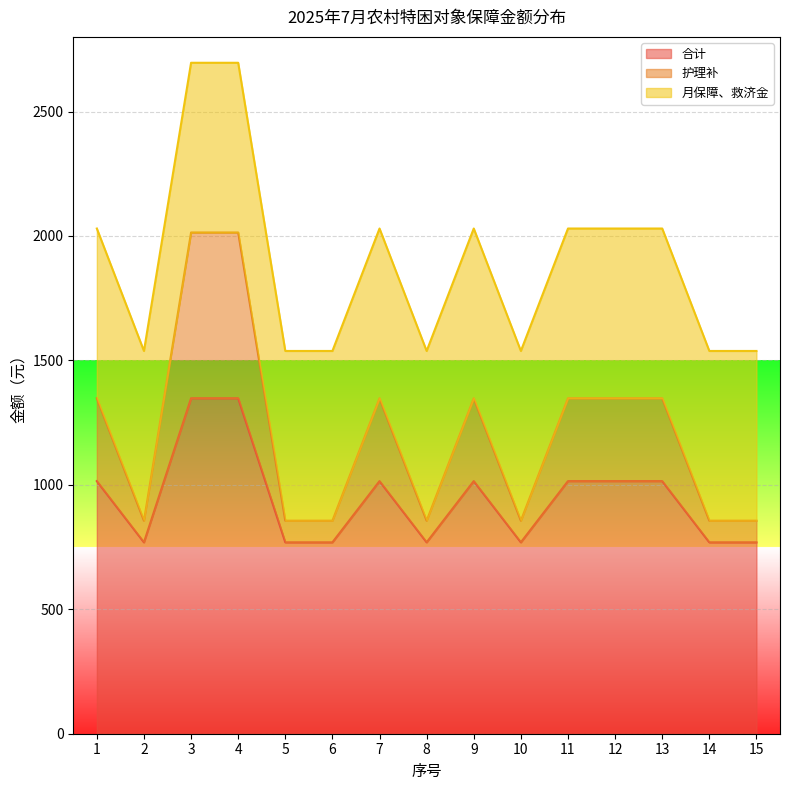

Rank the categories by 合计 value from lowest to highest.

2, 5, 6, 8, 10, 14, 15, 1, 7, 9, 11, 12, 13, 3, 4